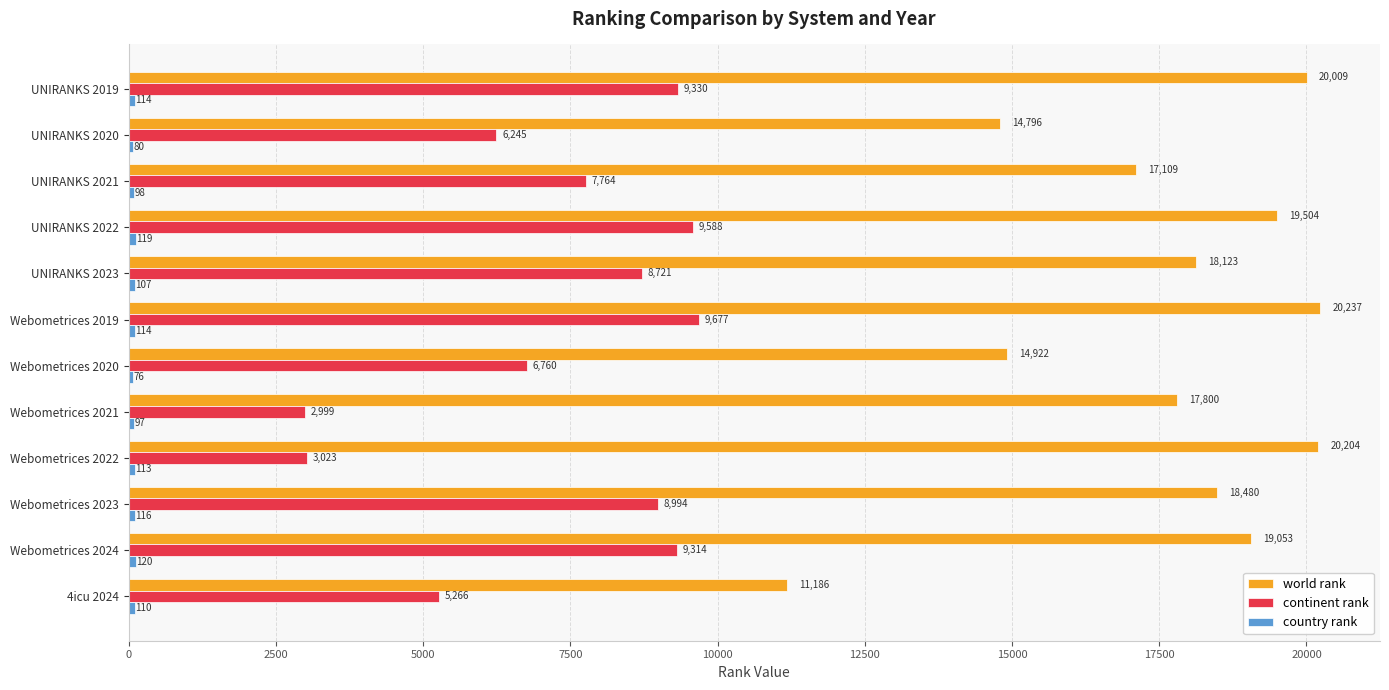

List the labels in order of continent rank value, largest first.

Webometrices 2019, UNIRANKS 2022, UNIRANKS 2019, Webometrices 2024, Webometrices 2023, UNIRANKS 2023, UNIRANKS 2021, Webometrices 2020, UNIRANKS 2020, 4icu 2024, Webometrices 2022, Webometrices 2021